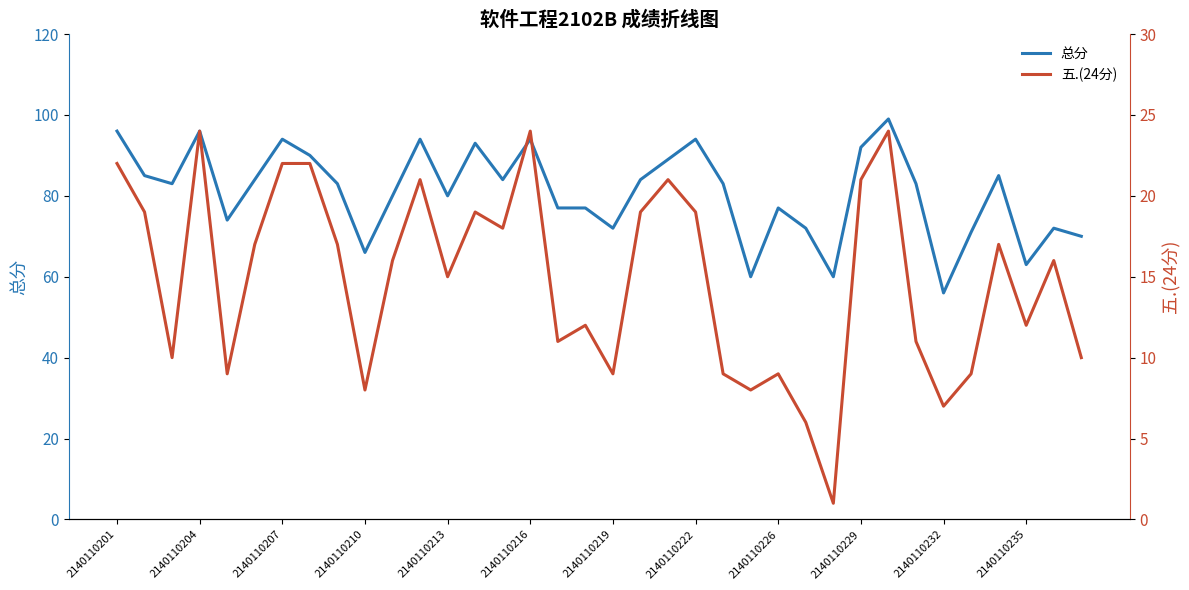

What is the average value of the 总分 series?

81